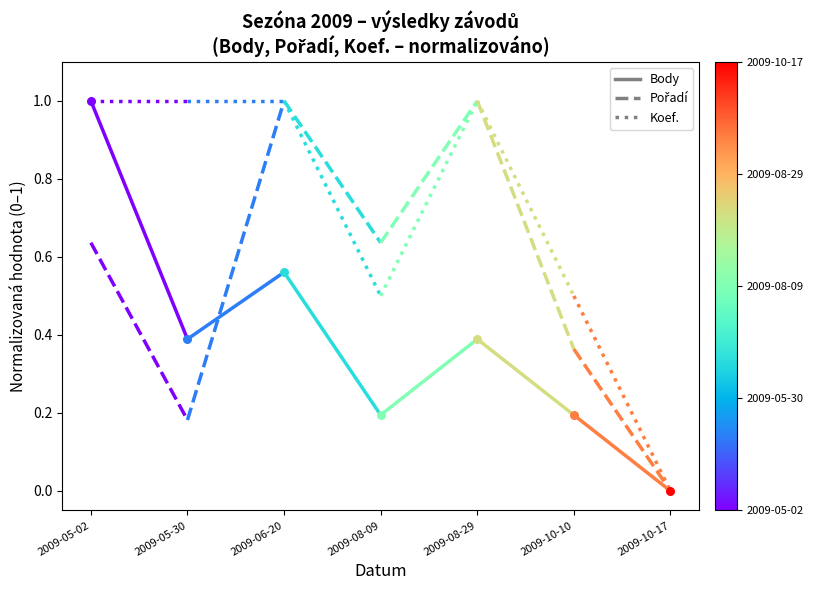

What is the total value across all series at 2009-05-30?

1.6